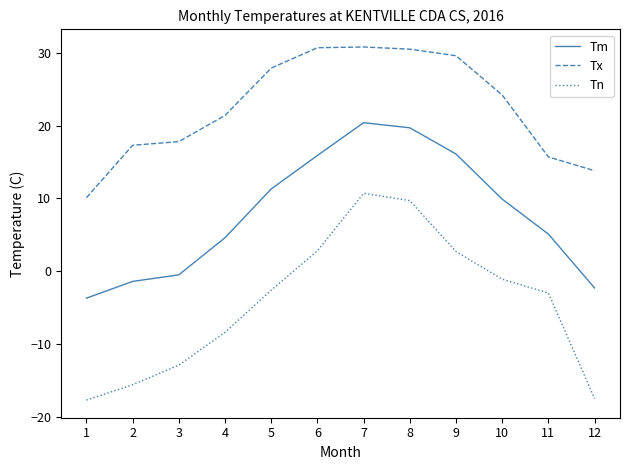

What is the difference between the highest and lowest values at 2?

32.9